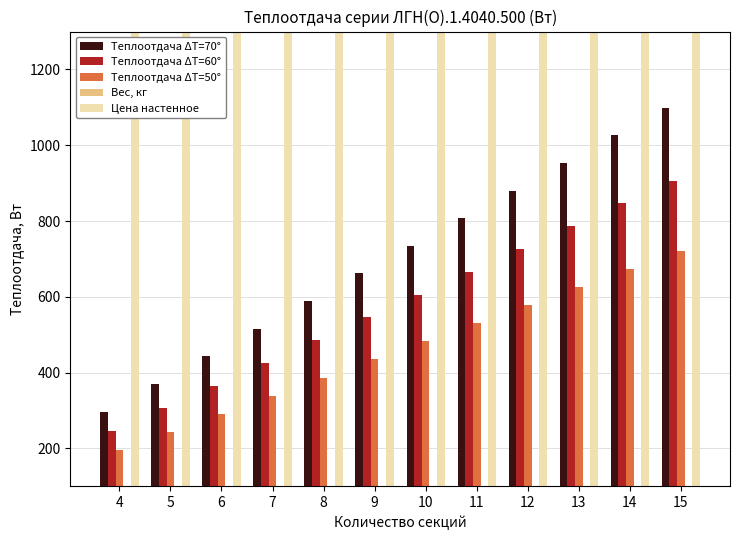

Reading left to right, extract all data points from this chart.

Теплоотдача ΔT=70°: 4=297.2	5=370.1	6=443.0	7=515.8	8=588.7	9=661.6	10=734.5	11=807.4	12=880.3	13=953.2	14=1026.1	15=1098.9
Теплоотдача ΔT=60°: 4=245.2	5=305.3	6=365.4	7=425.6	8=485.7	9=545.8	10=606.0	11=666.1	12=726.2	13=786.4	14=846.5	15=906.6
Теплоотдача ΔT=50°: 4=195.3	5=243.2	6=291.1	7=339.0	8=386.9	9=434.8	10=482.6	11=530.5	12=578.4	13=626.3	14=674.2	15=722.1
Вес, кг: 4=10.5	5=12.5	6=14.5	7=16.5	8=18.5	9=20.4	10=22.4	11=24.4	12=26.4	13=28.4	14=30.4	15=32.4
Цена настенное: 4=16007.3	5=18108.2	6=20214.5	7=22323.1	8=24438.1	9=26556.5	10=28378.4	11=30481.0	12=32386.5	13=34454.2	14=36535.2	15=38950.1